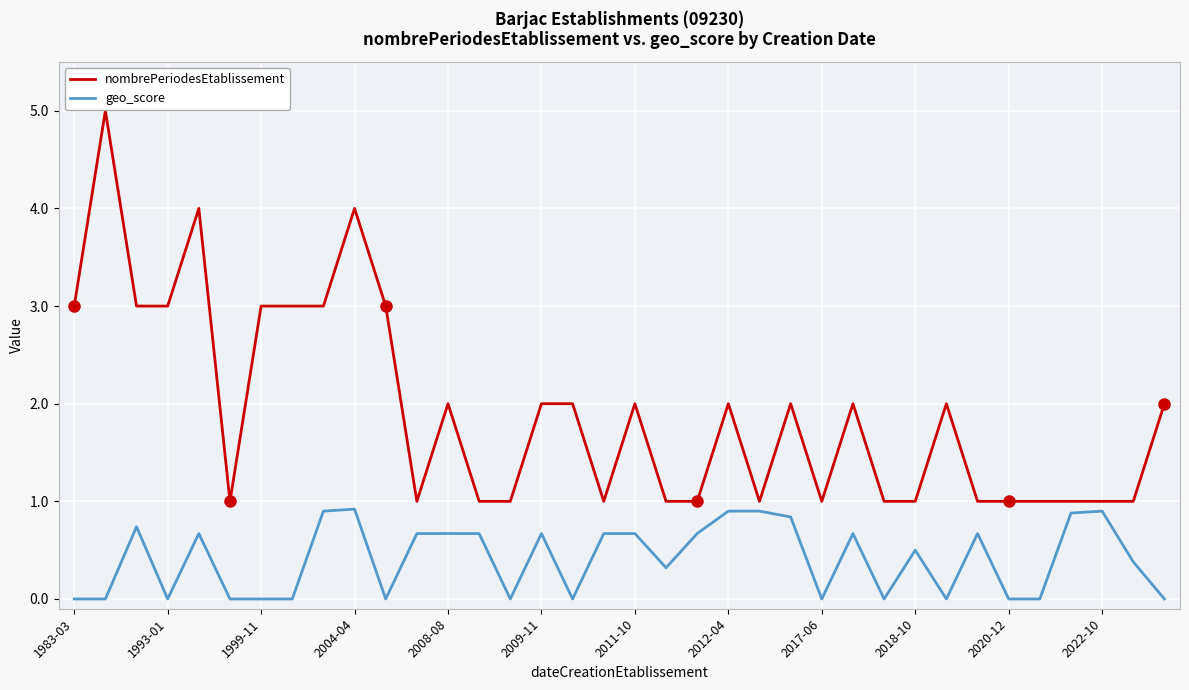

Which series has the largest total across all categories?

nombrePeriodesEtablissement